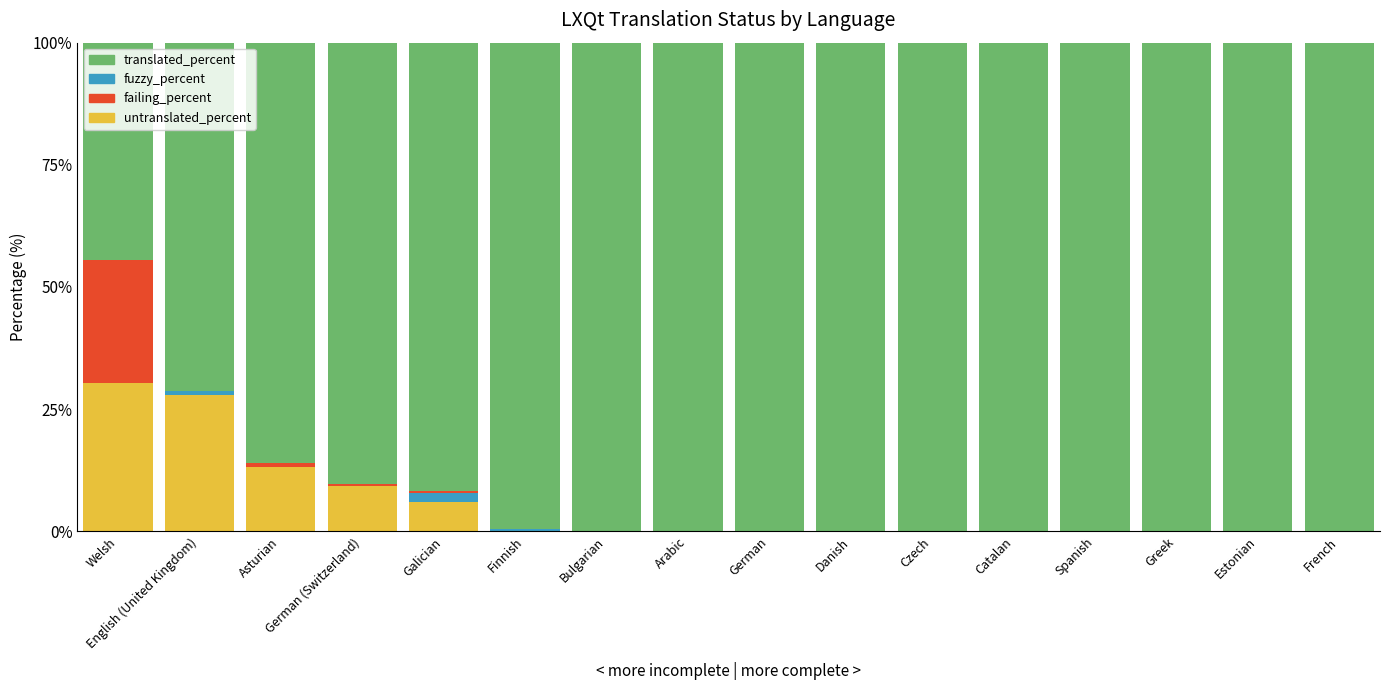

Which series changed the most between Galician and Danish?

translated_percent